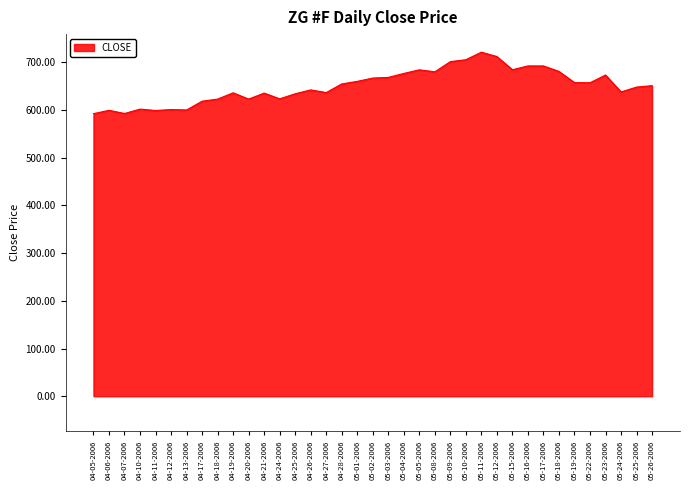

The value at 04-11-2006 is 829.1. True or false?

False